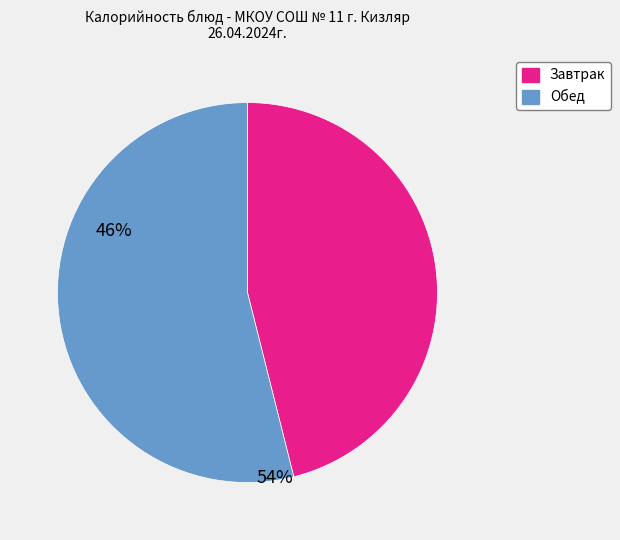

Does any single category account for the majority?

Yes